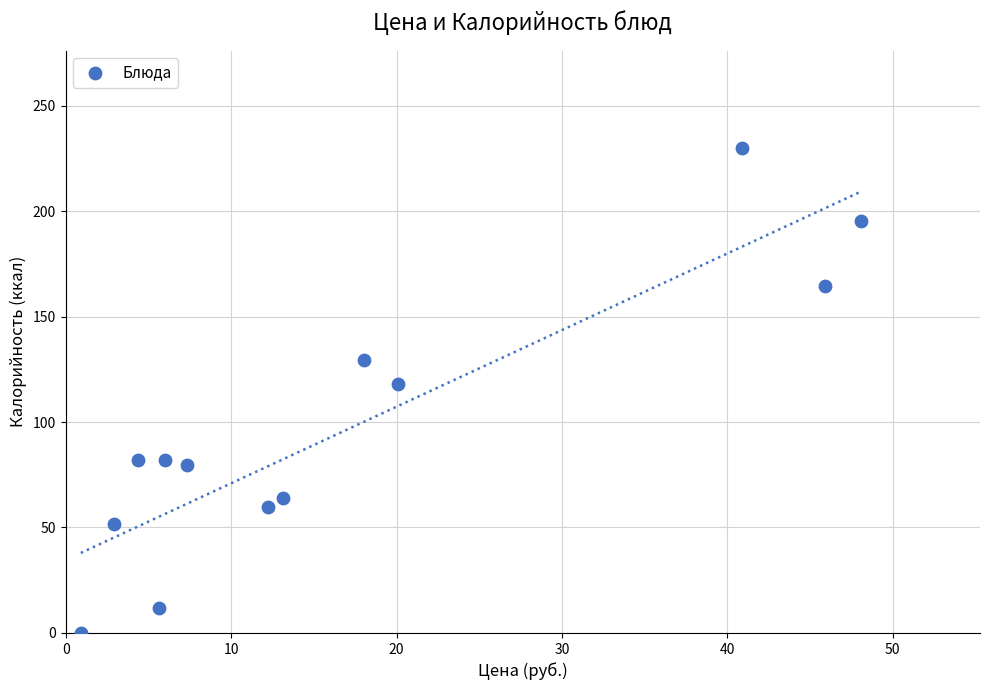

What Y value in the scatter plot is closest to 115?

118.0